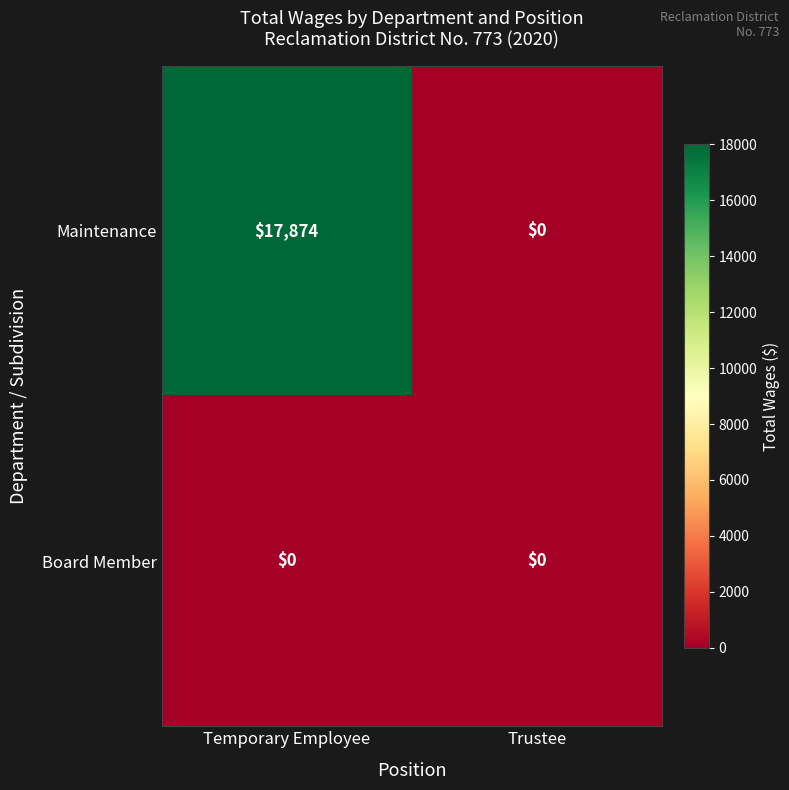

Between Temporary Employee and Trustee, which series saw the biggest shift?

Maintenance